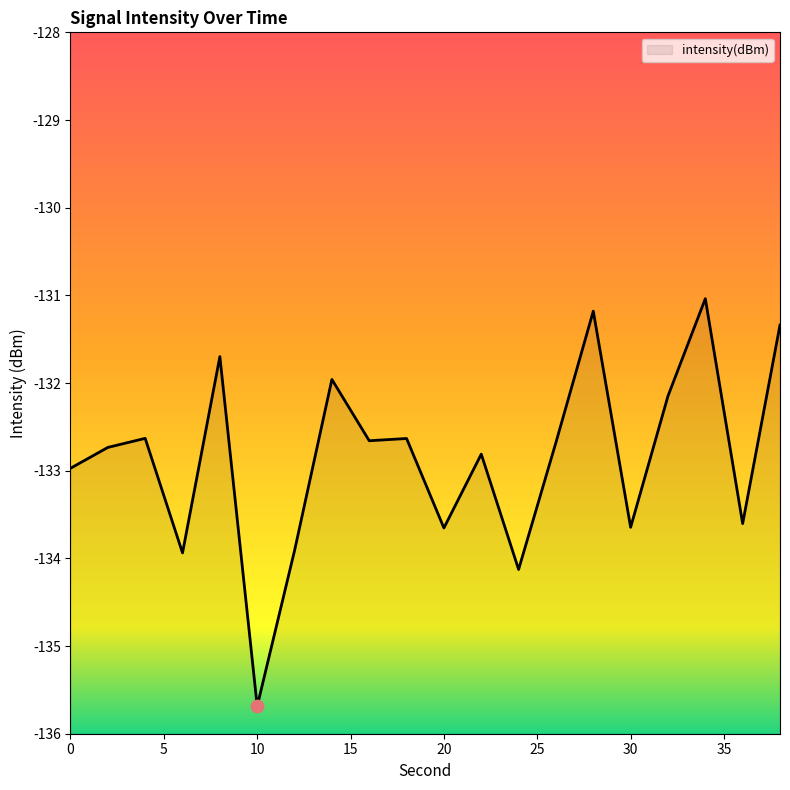

What is the change in value from 2 to 14?

+0.8